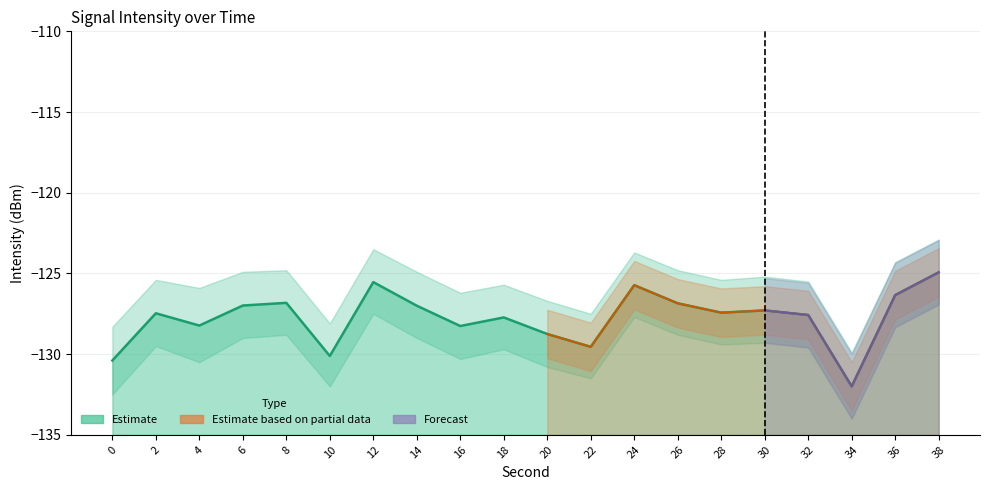

The chart shows a value of -171.6 at 34. True or false?

False